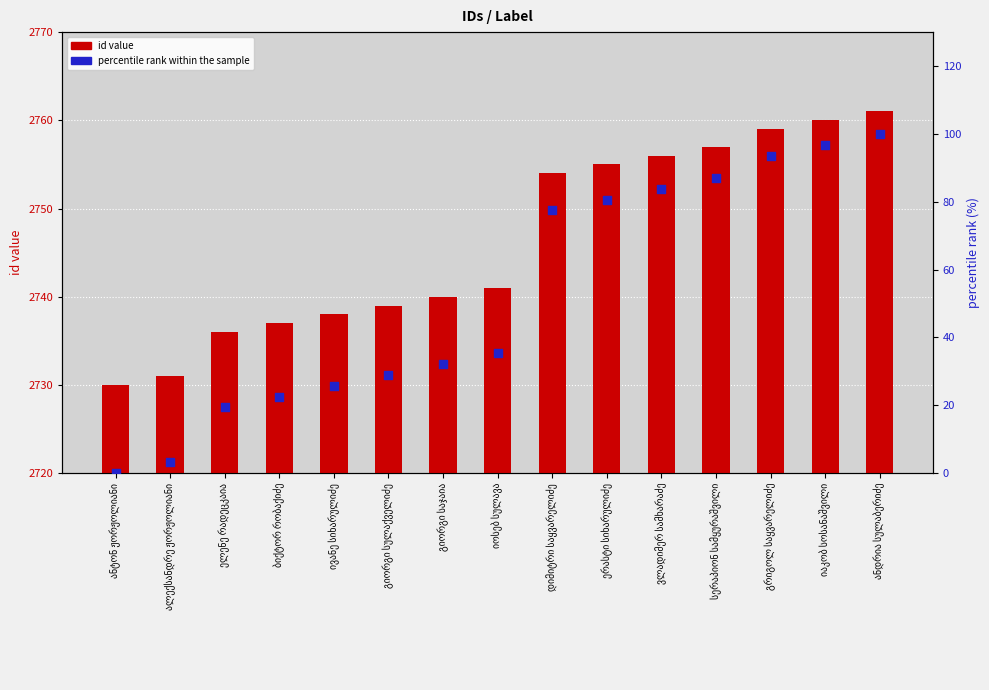

At which category is the sum across all series the highest?

ანდრია სულაბერიძე